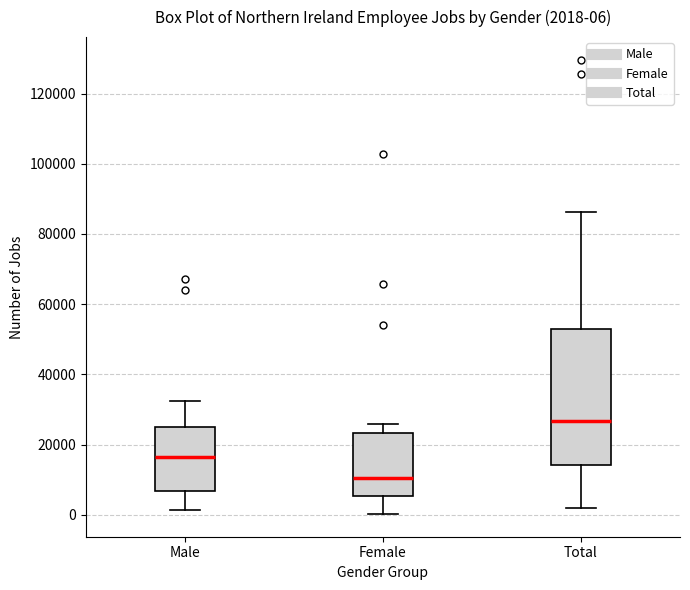

Which box has the highest median line?

Total